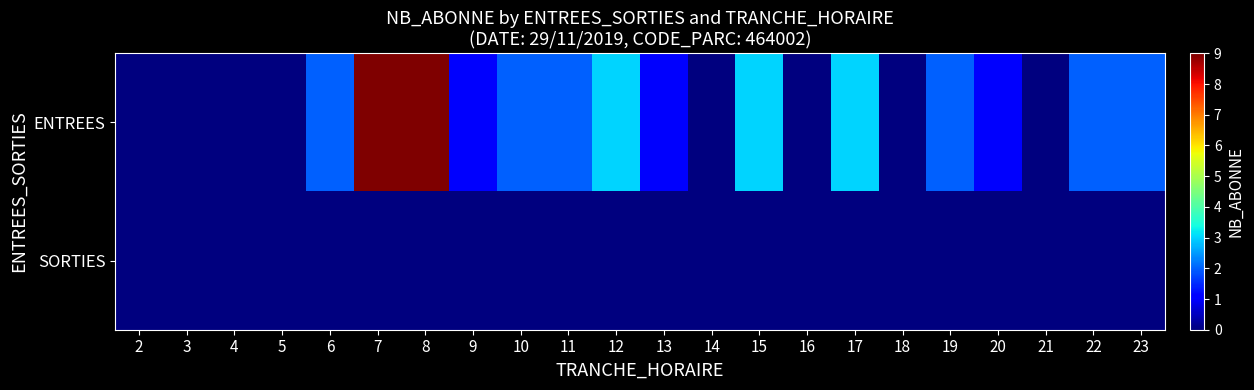

At which category is the sum across all series the highest?

7